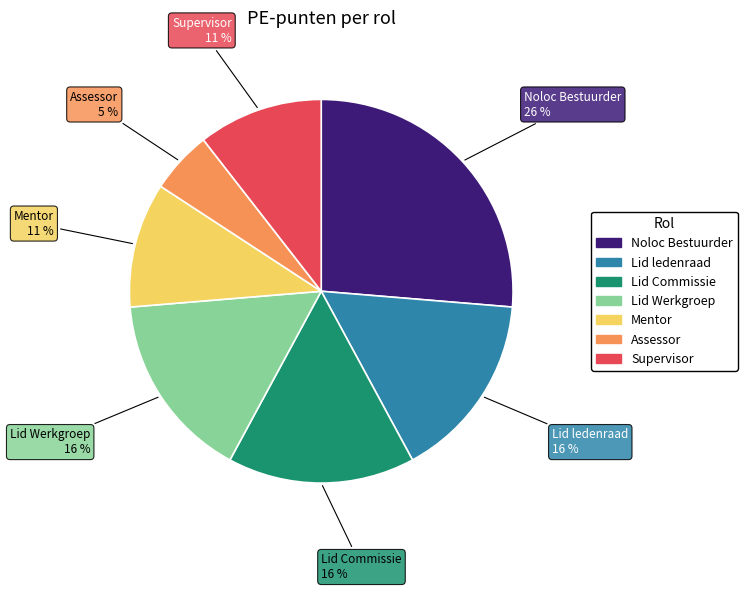

True or false: Noloc Bestuurder accounts for 26% of the total.

True